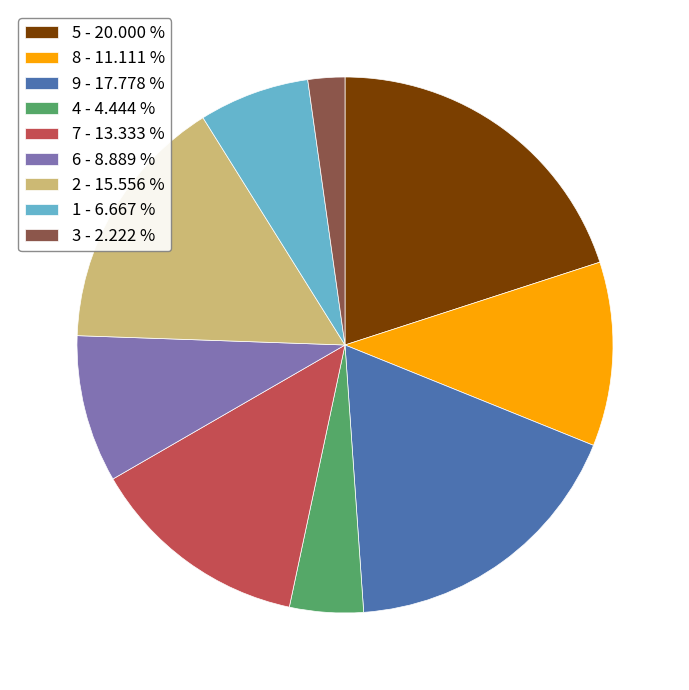

Which has a higher value, 8 or 3?

8